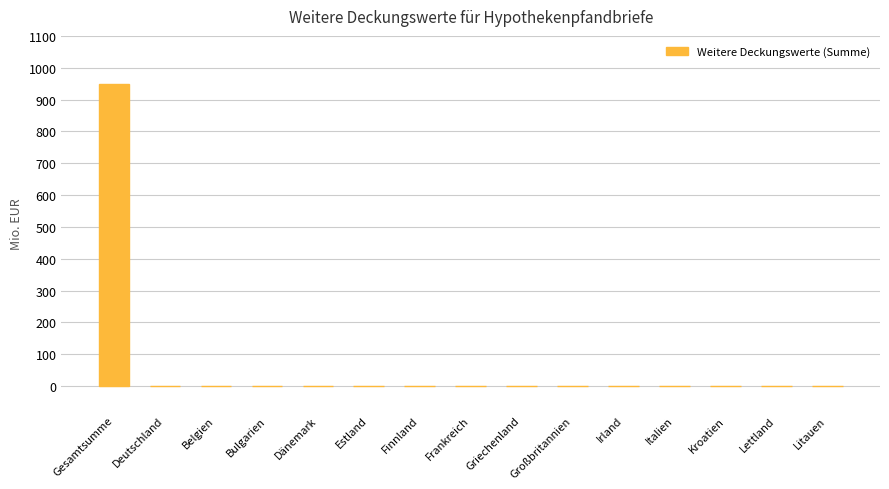

What is the sum of all values?

948